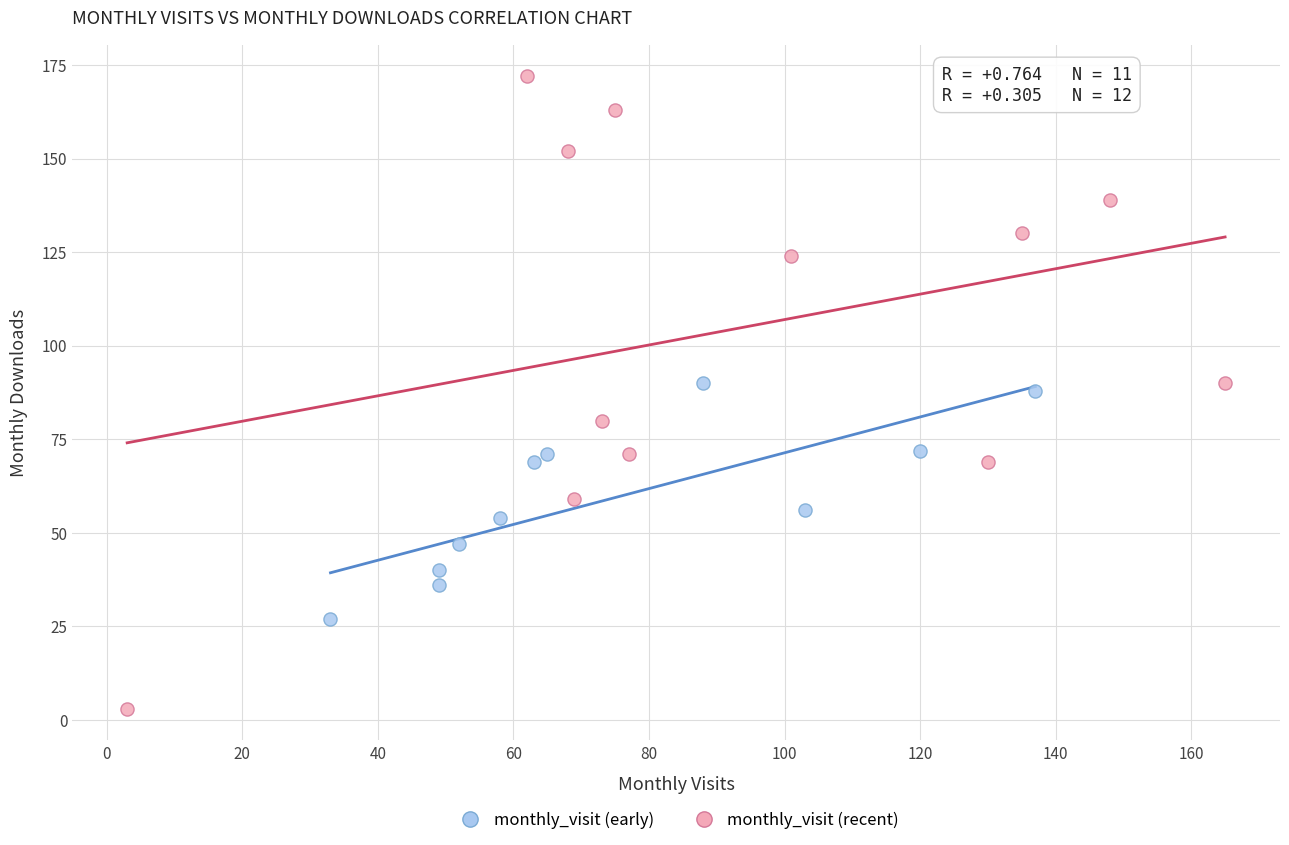

Which series reaches the maximum Y coordinate?

monthly_visit (recent)